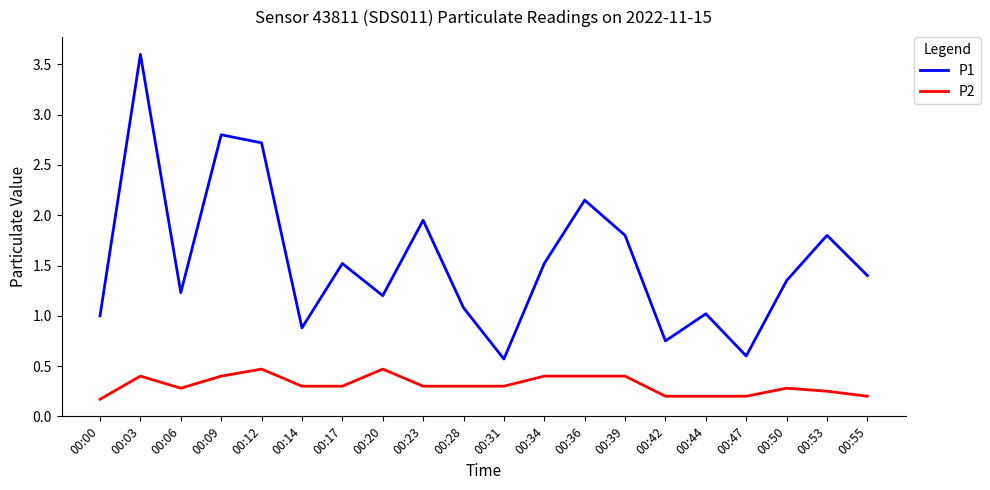

Where is the first local maximum for P2?

00:03